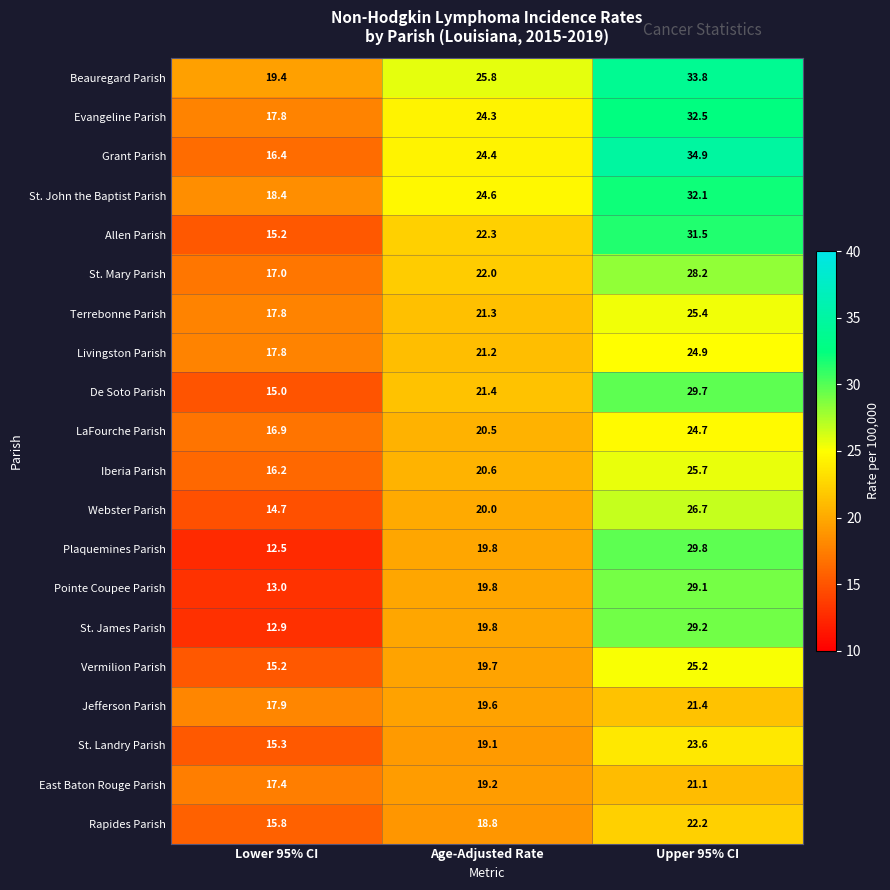

List the series in order of their peak value, highest first.

Grant Parish, Beauregard Parish, Evangeline Parish, St. John the Baptist Parish, Allen Parish, Plaquemines Parish, De Soto Parish, St. James Parish, Pointe Coupee Parish, St. Mary Parish, Webster Parish, Iberia Parish, Terrebonne Parish, Vermilion Parish, Livingston Parish, LaFourche Parish, St. Landry Parish, Rapides Parish, Jefferson Parish, East Baton Rouge Parish